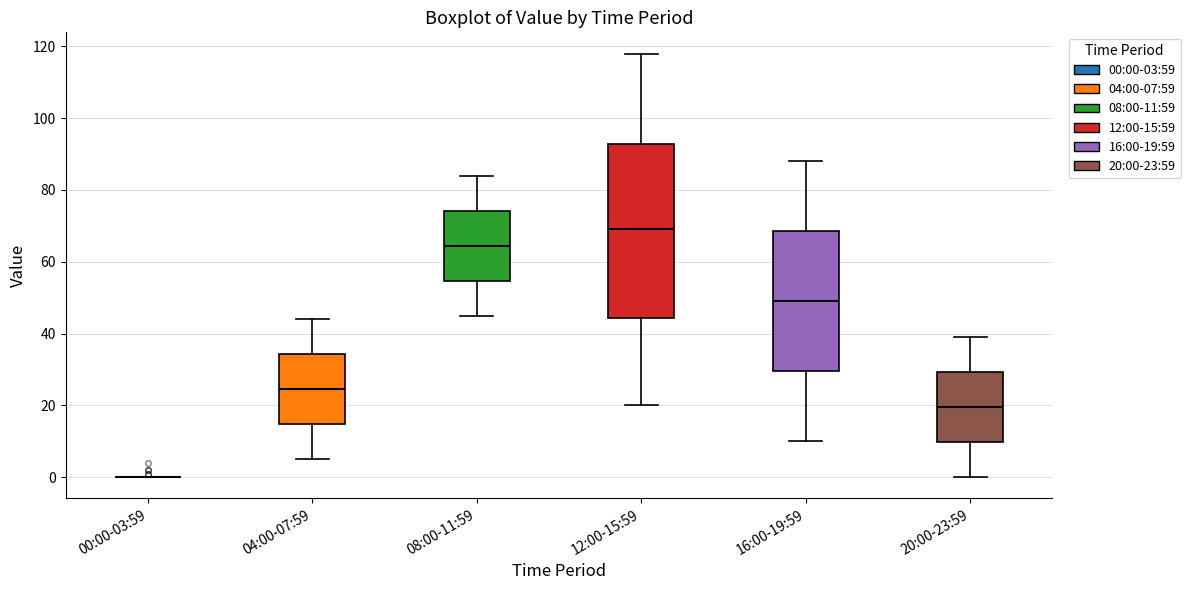

Reading left to right, read every box against the y-axis: the position of its median line, the range the box covers, and the ends of its whiskers. The values are not printed on the chart, so give them approximately, as read against the axis.

00:00-03:59: box collapsed to a line at 0, whiskers 0 to 0
04:00-07:59: median 24, box 14 to 34, whiskers 6 to 44
08:00-11:59: median 64, box 54 to 74, whiskers 46 to 84
12:00-15:59: median 70, box 44 to 92, whiskers 20 to 118
16:00-19:59: median 50, box 30 to 68, whiskers 10 to 88
20:00-23:59: median 20, box 10 to 30, whiskers 0 to 40